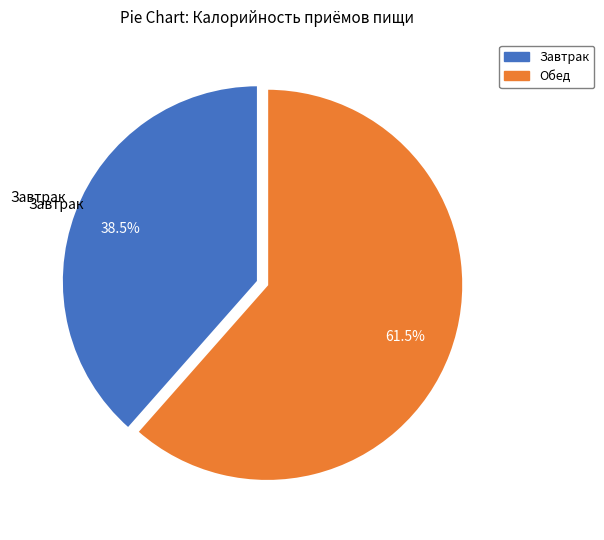

What is the smallest slice in the pie chart?

Завтрак